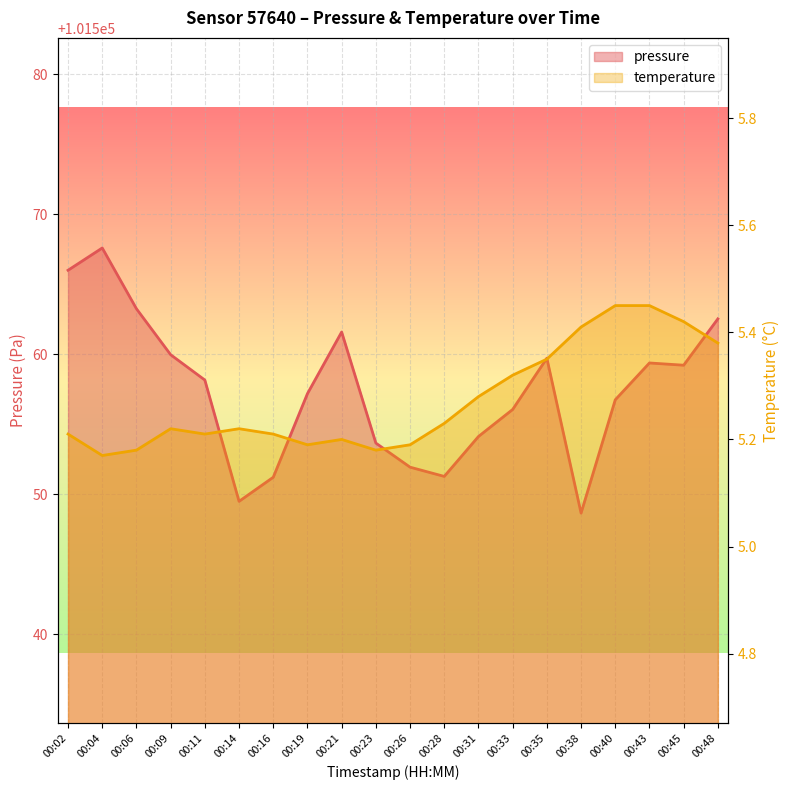

At how many categories does at least one series exceed 42347?

20